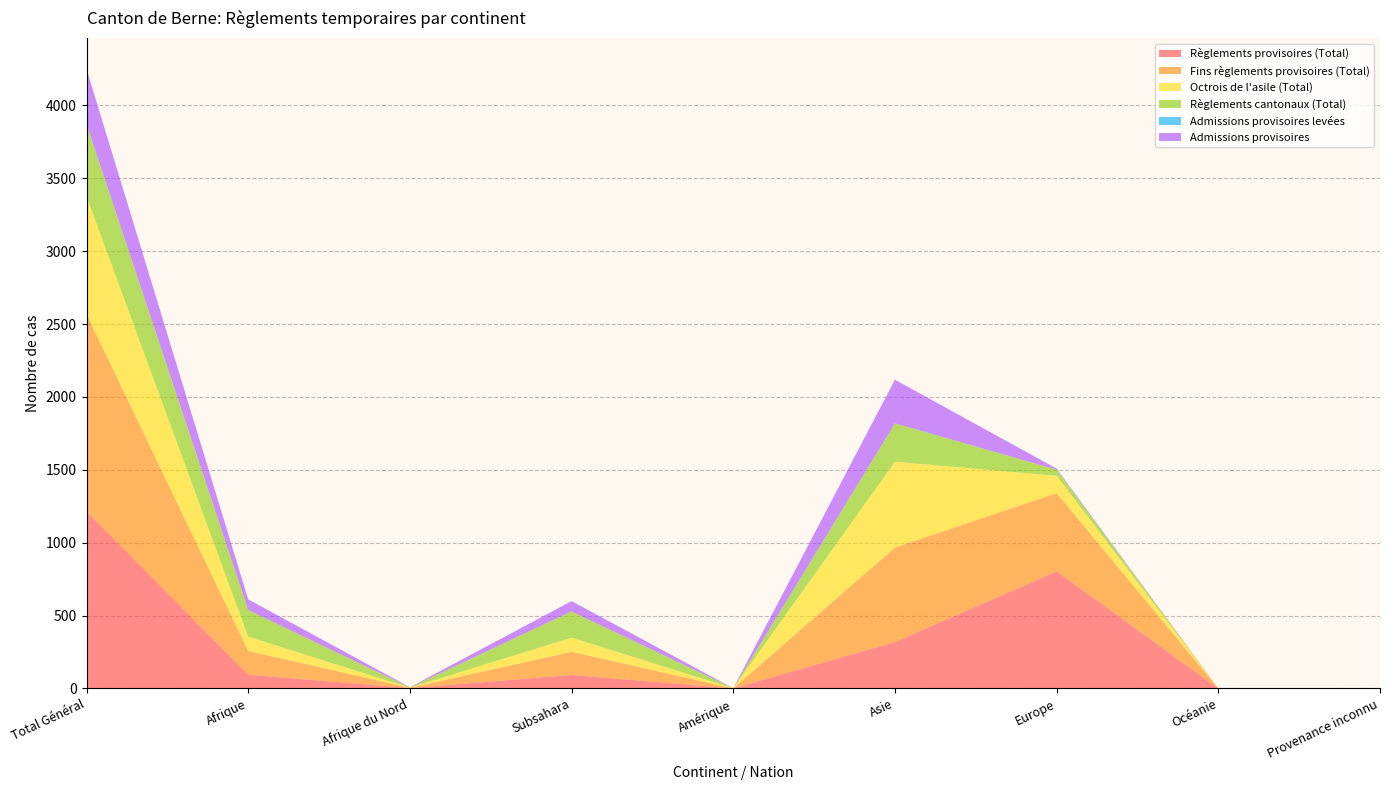

Reading right to left, transcribe all the data shown in this chart.

Règlements provisoires (Total): Provenance inconnu=0	Océanie=0	Europe=803	Asie=318	Amérique=0	Subsahara=92	Afrique du Nord=2	Afrique=94	Total Général=1215
Fins règlements provisoires (Total): Provenance inconnu=0	Océanie=0	Europe=537	Asie=648	Amérique=0	Subsahara=159	Afrique du Nord=2	Afrique=163	Total Général=1353
Octrois de l'asile (Total): Provenance inconnu=0	Océanie=0	Europe=119	Asie=589	Amérique=1	Subsahara=97	Afrique du Nord=1	Afrique=98	Total Général=808
Règlements cantonaux (Total): Provenance inconnu=0	Océanie=0	Europe=42	Asie=263	Amérique=0	Subsahara=180	Afrique du Nord=1	Afrique=183	Total Général=494
Admissions provisoires levées: Provenance inconnu=0	Océanie=0	Europe=0	Asie=1	Amérique=0	Subsahara=0	Afrique du Nord=0	Afrique=0	Total Général=1
Admissions provisoires: Provenance inconnu=0	Océanie=0	Europe=7	Asie=299	Amérique=0	Subsahara=71	Afrique du Nord=2	Afrique=73	Total Général=379